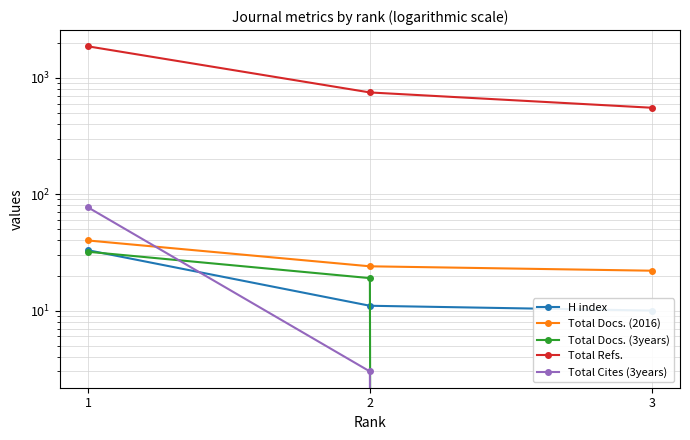

Reading right to left, list all the values displayed in this chart.

H index: 3=10	2=11	1=33
Total Docs. (2016): 3=22	2=24	1=40
Total Docs. (3years): 3=0	2=19	1=32
Total Refs.: 3=552	2=747	1=1859
Total Cites (3years): 3=0	2=3	1=77